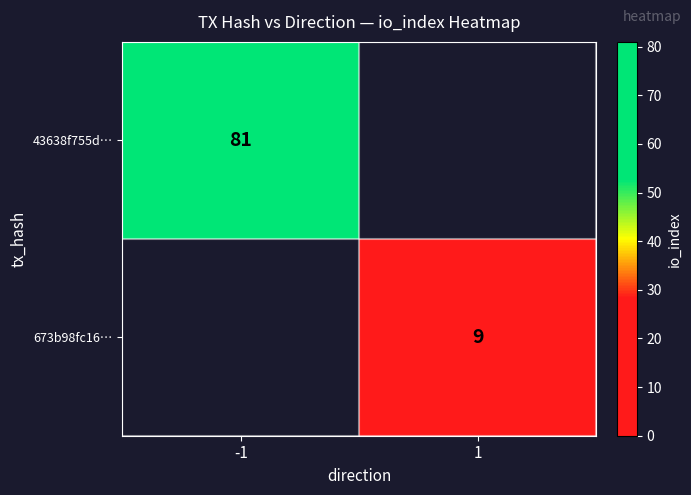

The 43638f755d… series shows 81 at -1. True or false?

True